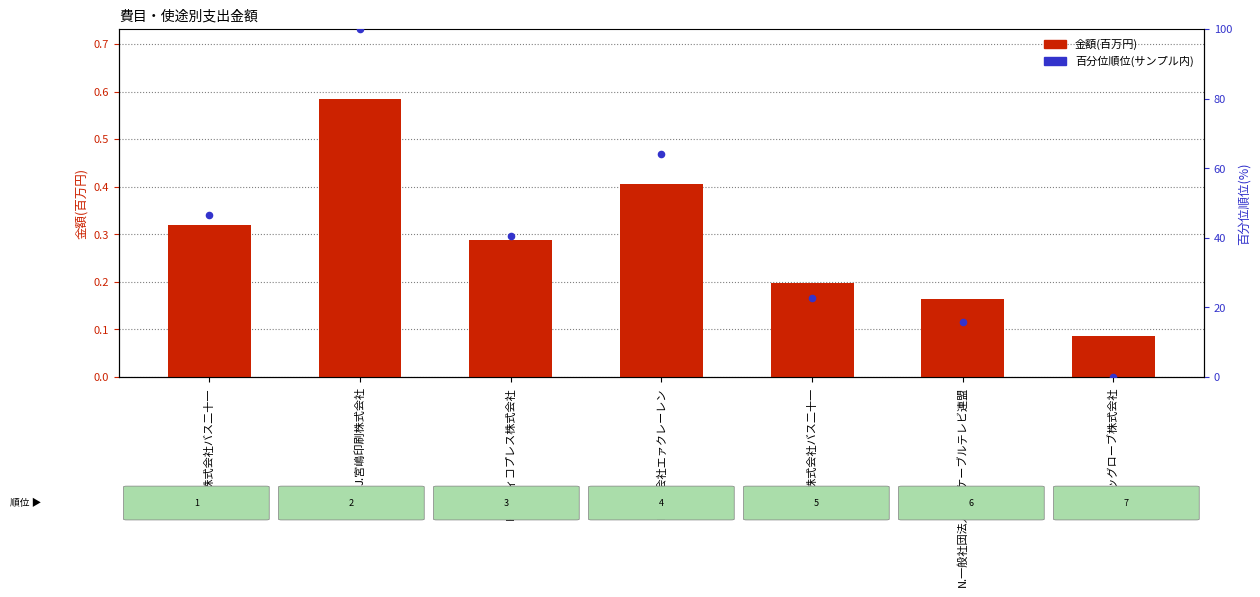

Which series reaches the minimum Y coordinate?

百分位順位(サンプル内)